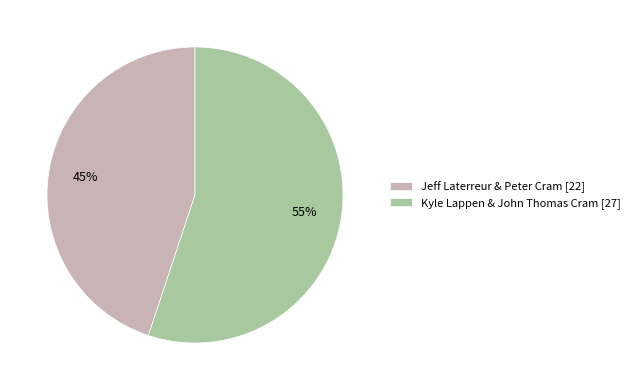

Count the number of slices in the pie.

2